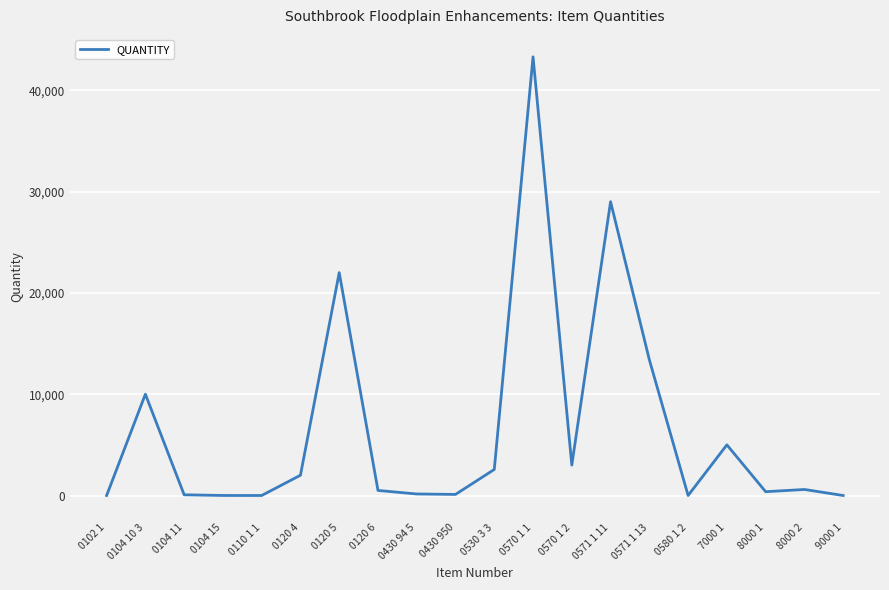

Between 0570 1 2 and 0571 1 11, which is larger?

0571 1 11